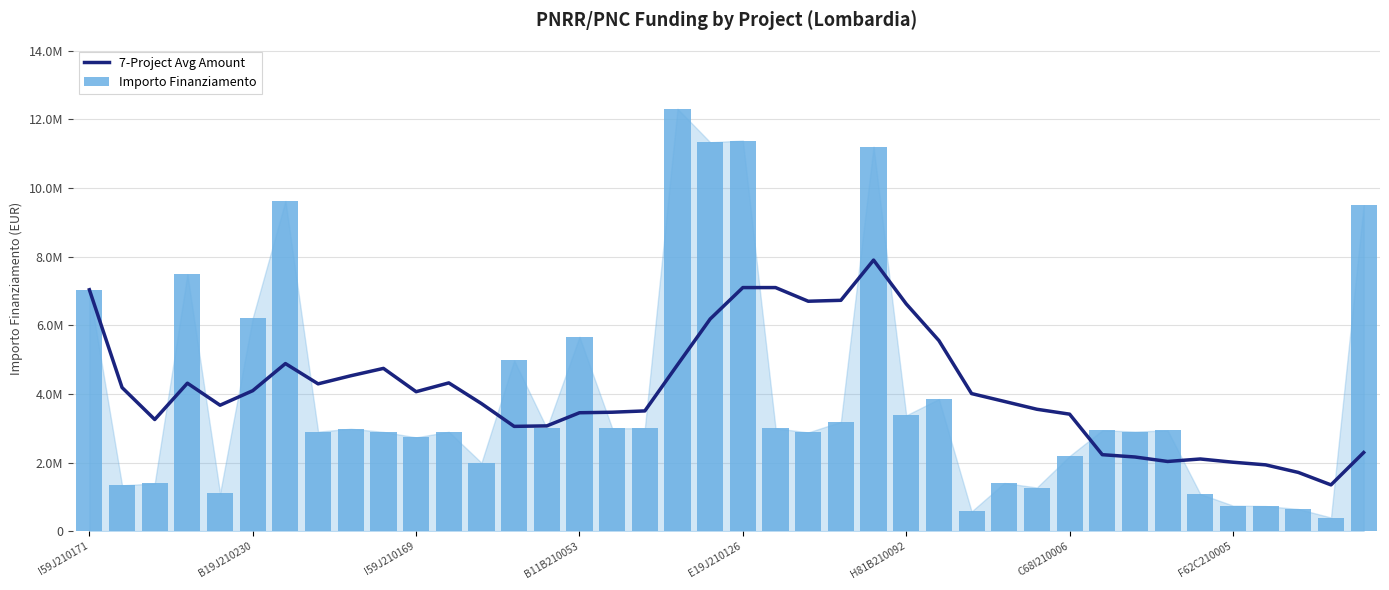

At 9, list the series in order from smallest to largest.

Importo Finanziamento, 7-Project Avg Amount